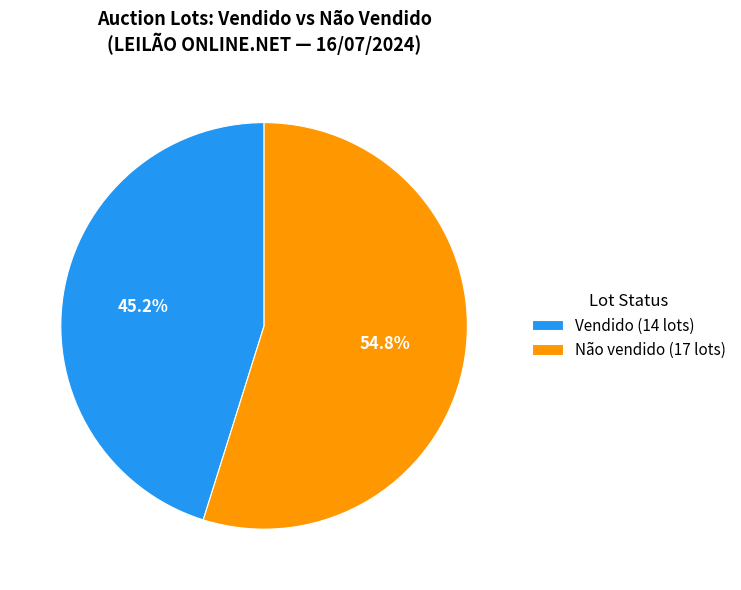

What is the largest slice in the pie chart?

Não vendido